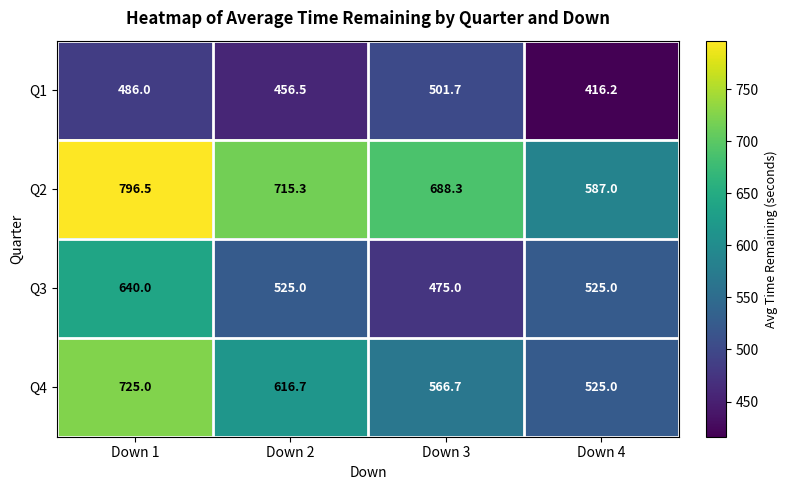

What is the smallest value displayed?

416.2